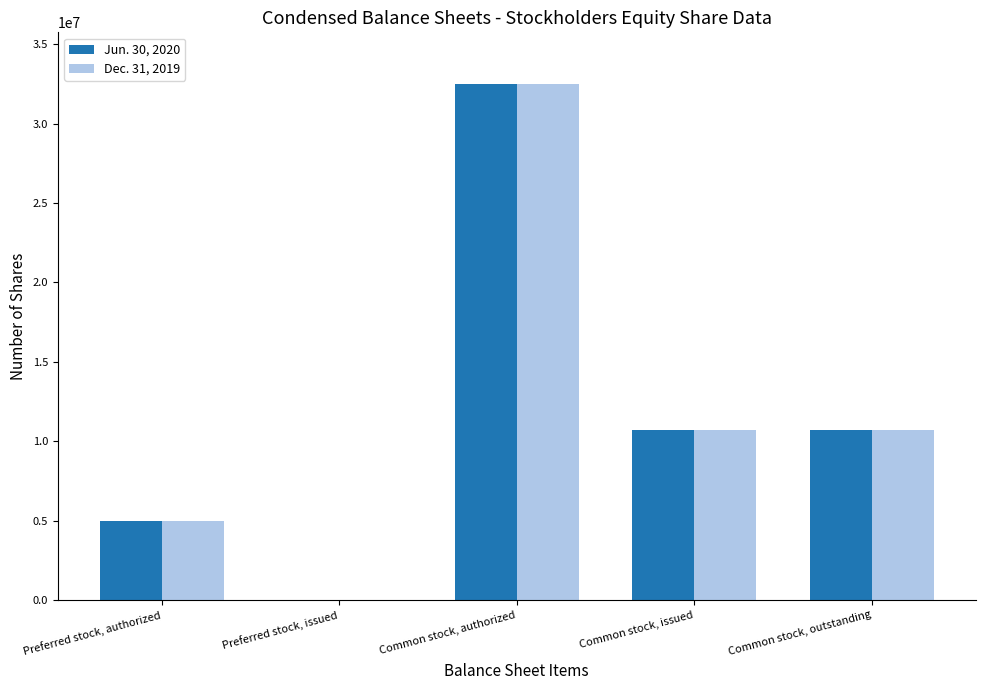

At which category does the chart reach its peak across all series?

Common stock, authorized